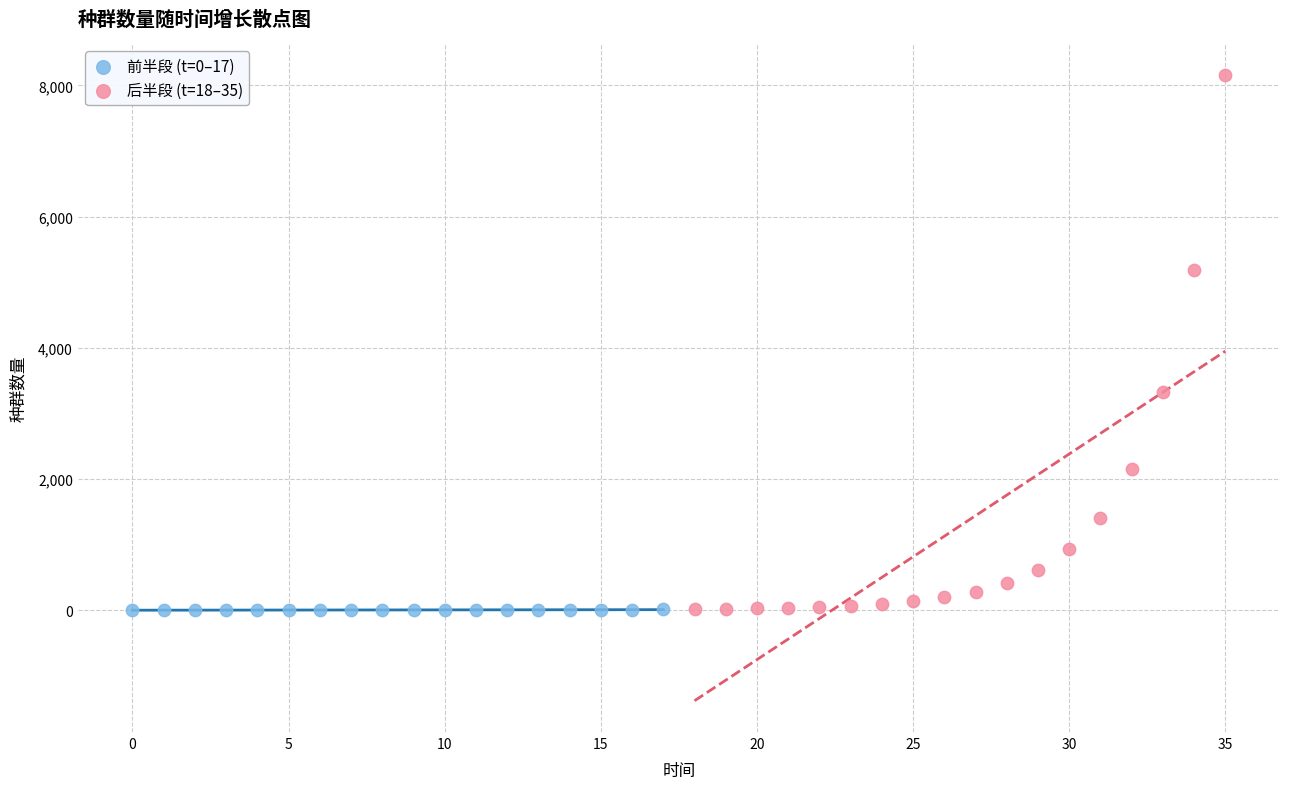

Which series has the largest Y range (max minus min)?

后半段 (t=18–35)